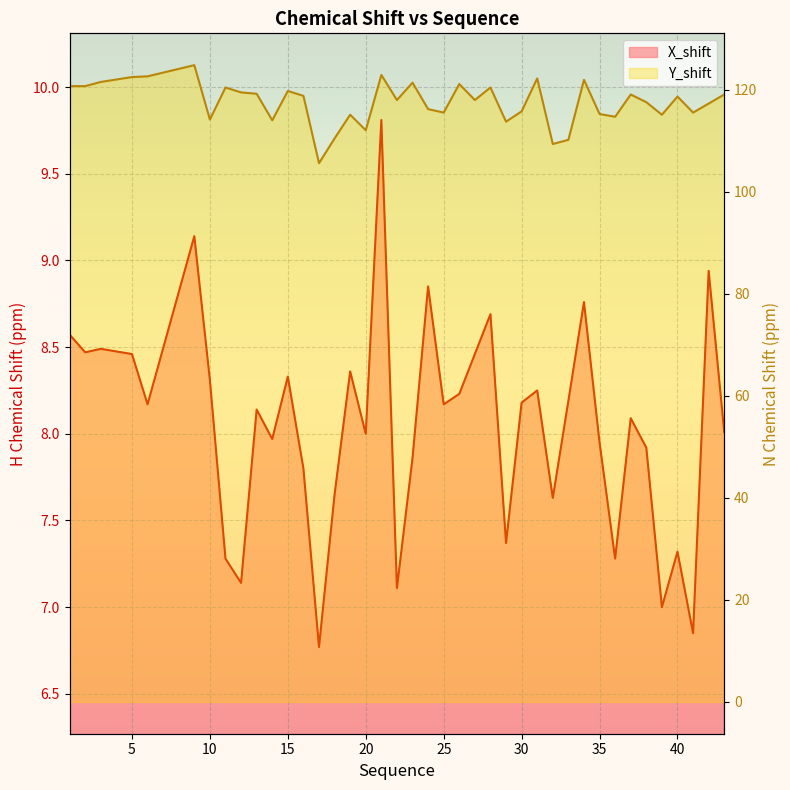

What is the minimum value for X_shift?

6.8